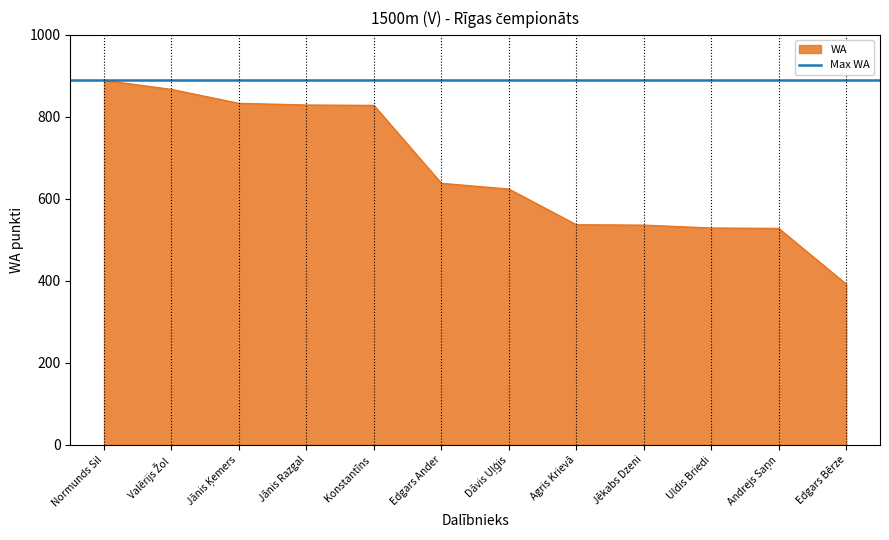

Count the number of categories in the chart.

12